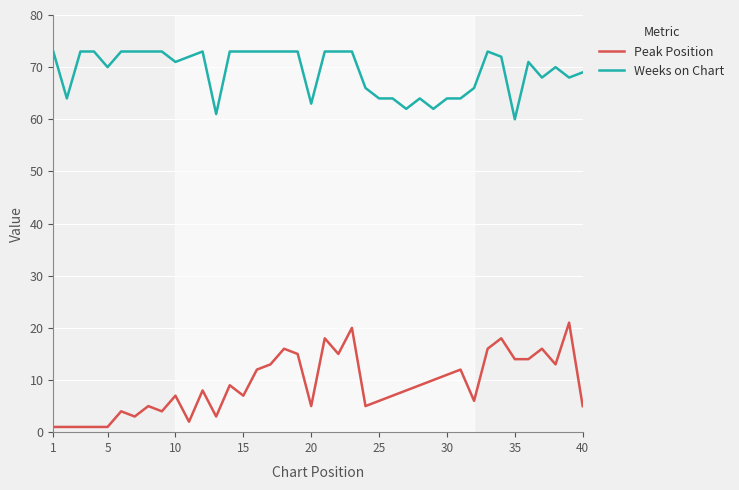

Reading left to right, extract all data points from this chart.

Peak Position: 1	1	1	1	1	4	3	5	4	7	2	8	3	9	7	12	13	16	15	5	18	15	20	5	6	7	8	9	10	11	12	6	16	18	14	14	16	13	21	5
Weeks on Chart: 73	64	73	73	70	73	73	73	73	71	72	73	61	73	73	73	73	73	73	63	73	73	73	66	64	64	62	64	62	64	64	66	73	72	60	71	68	70	68	69